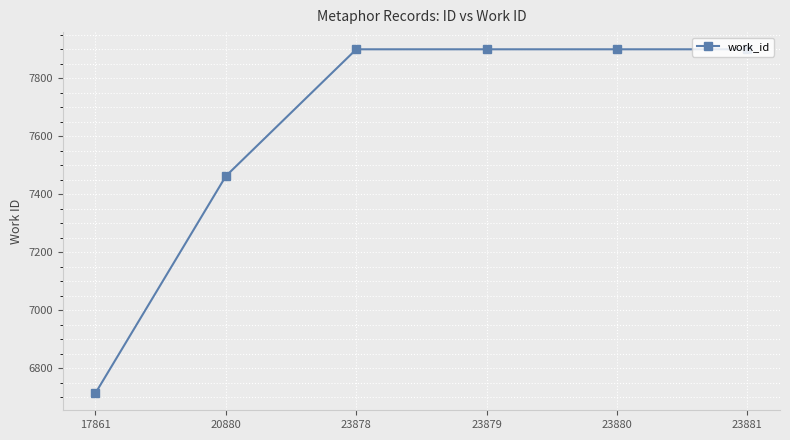

What is the approximate value at 23878, to the nearest 10?

7900